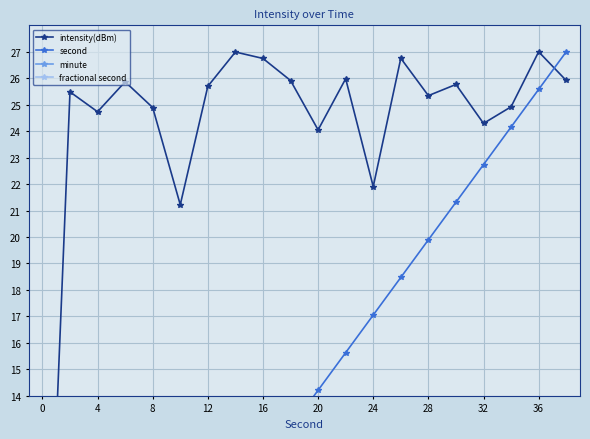

What is the maximum value shown in the chart?

27.0